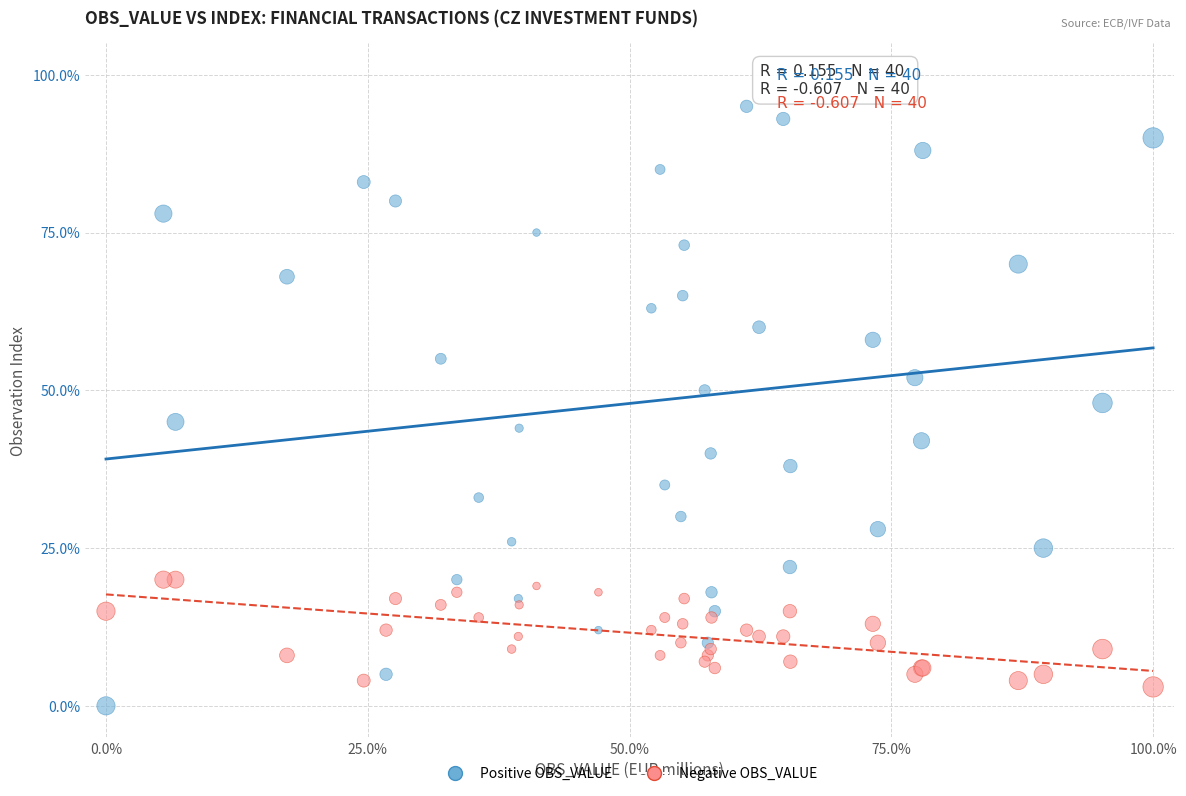

Which series reaches the maximum Y coordinate?

Positive OBS_VALUE